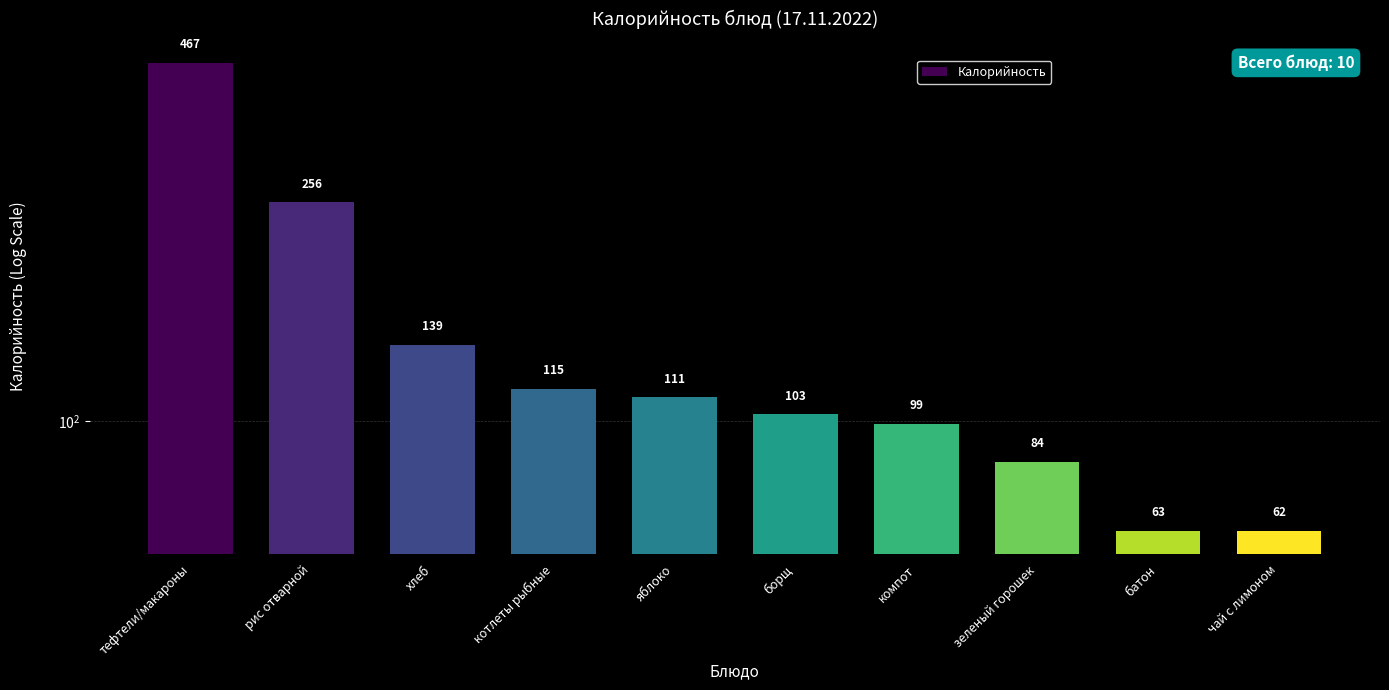

Reading left to right, transcribe all the data shown in this chart.

тефтели/макароны=467.2	рис отварной=256.0	хлеб=139.0	котлеты рыбные=115.0	яблоко=111.0	борщ=103.0	компот=99.0	зеленый горошек=84.0	батон=62.5	чай с лимоном=62.5